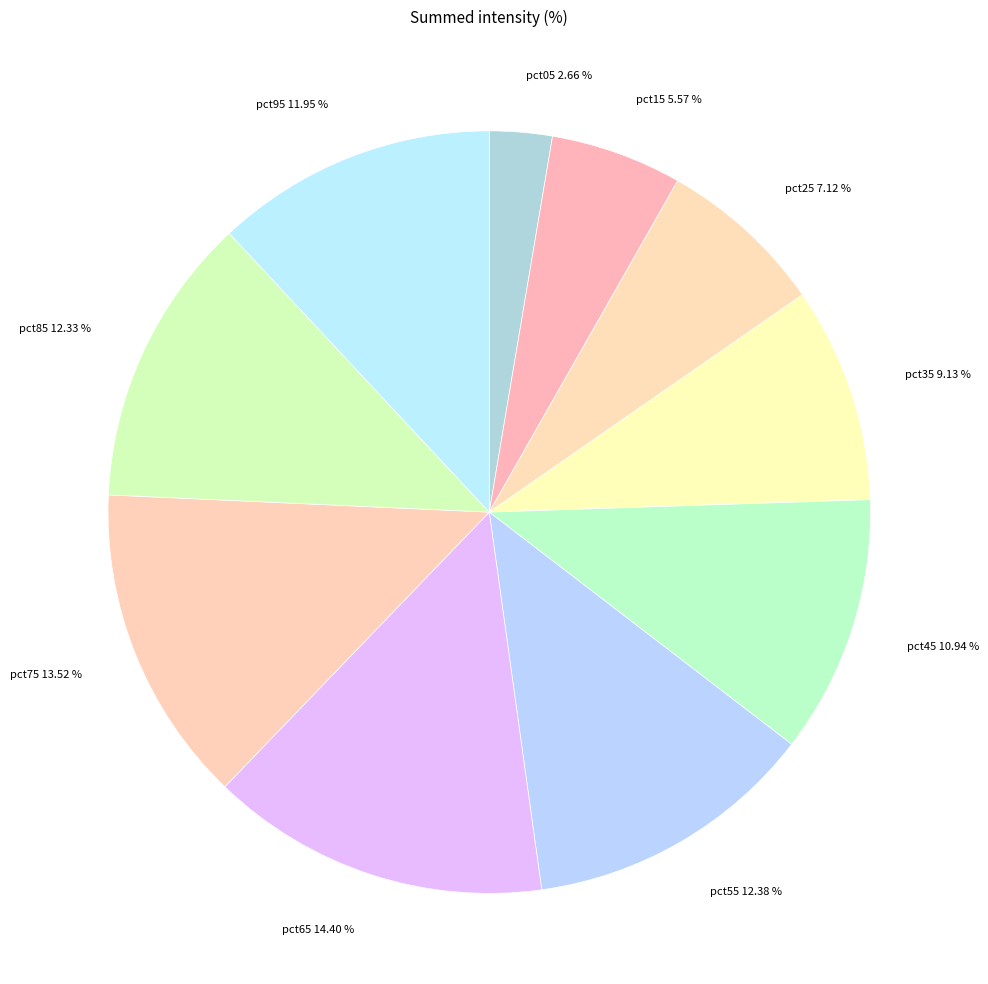

To the nearest percent, what is the combined percentage of pct95 and pct15?

18%